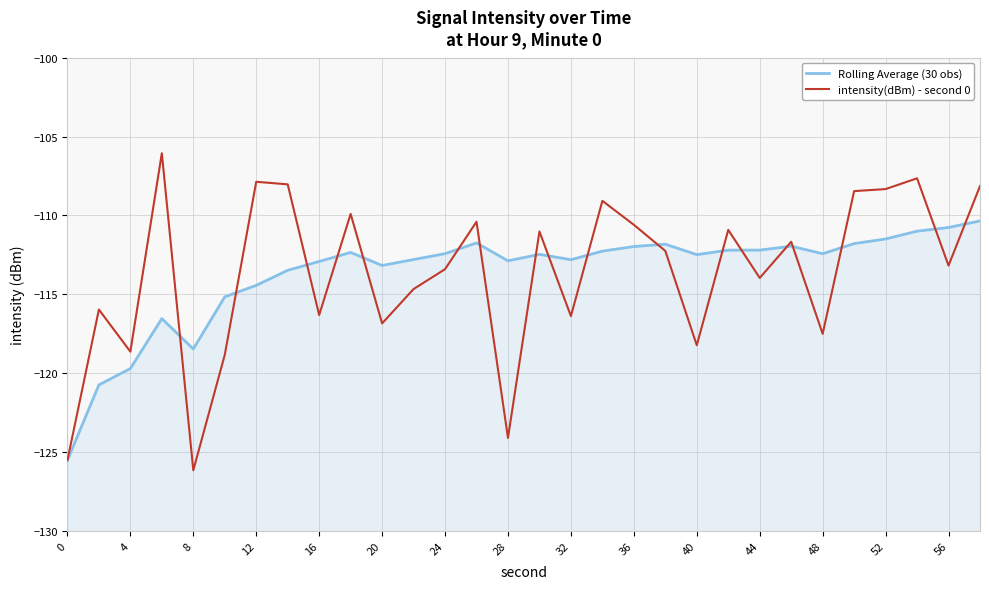

How many intersections are there between intensity(dBm) - second 0 and Rolling Average (30 obs)?

18